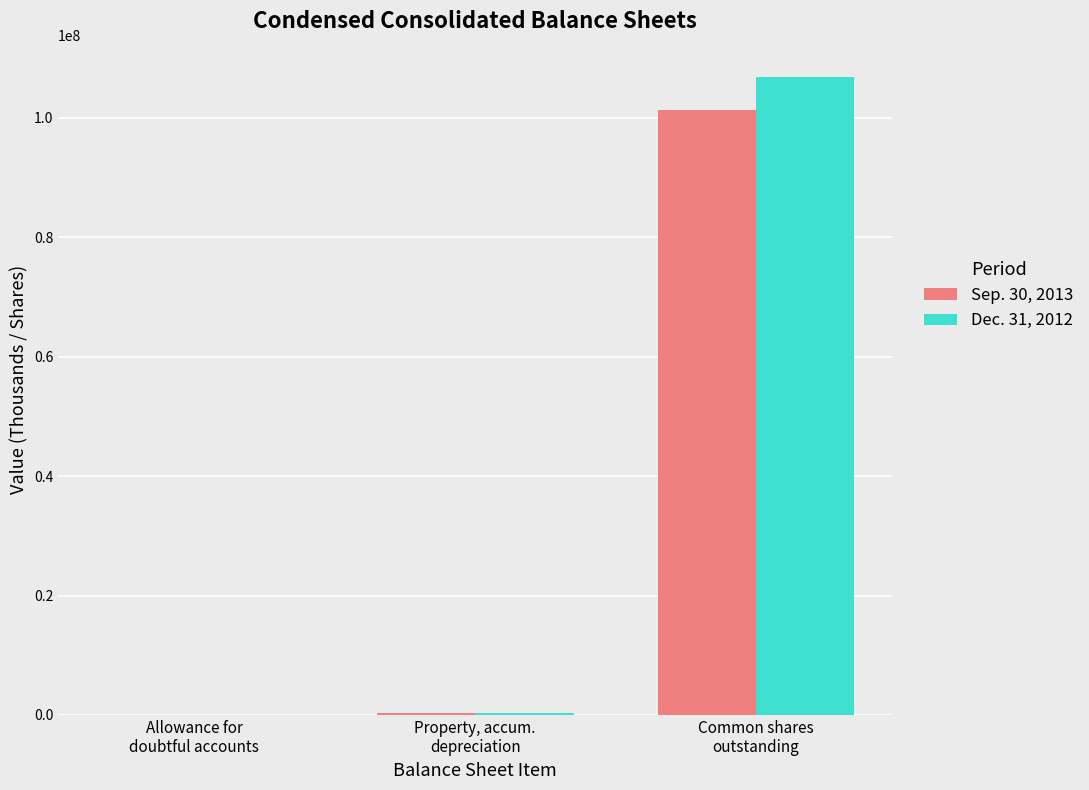

Are the bars horizontal?

No